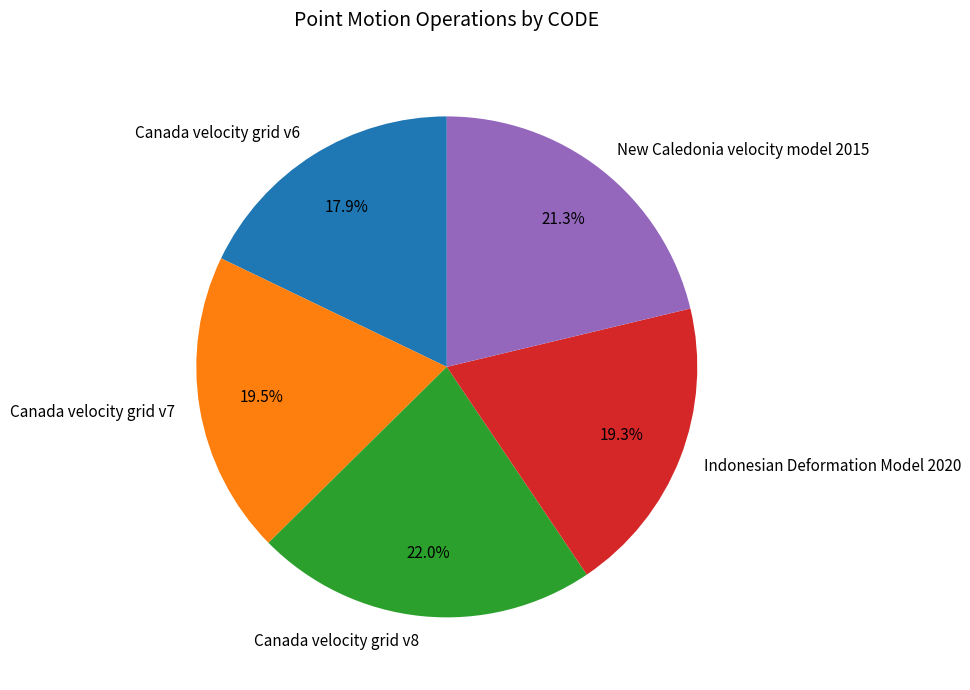

What is the ratio of the value at Canada velocity grid v8 to the value at Canada velocity grid v7?

1.1